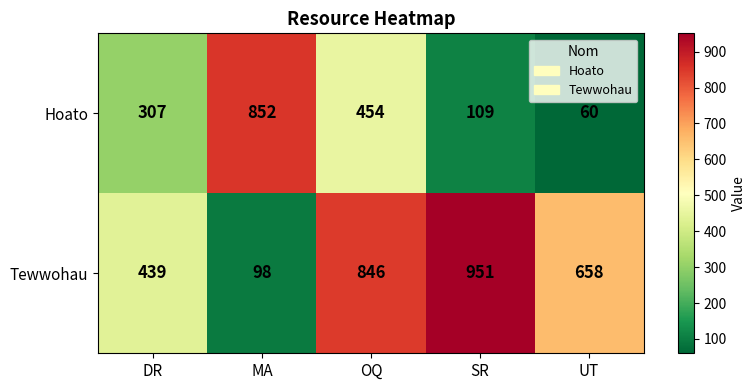

Which series changed the most between MA and UT?

Hoato